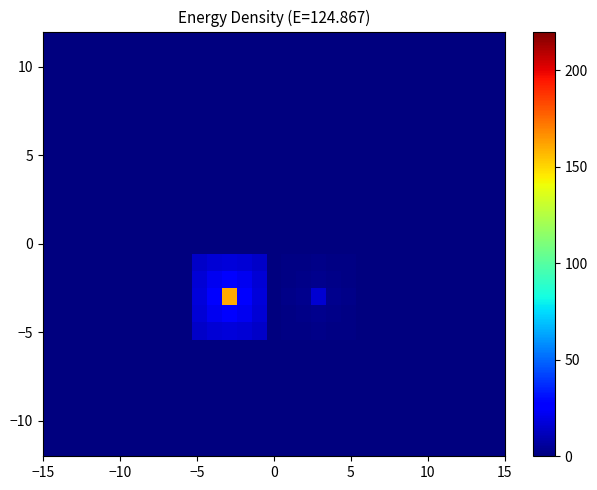

What is the maximum value shown in the chart?

160.0